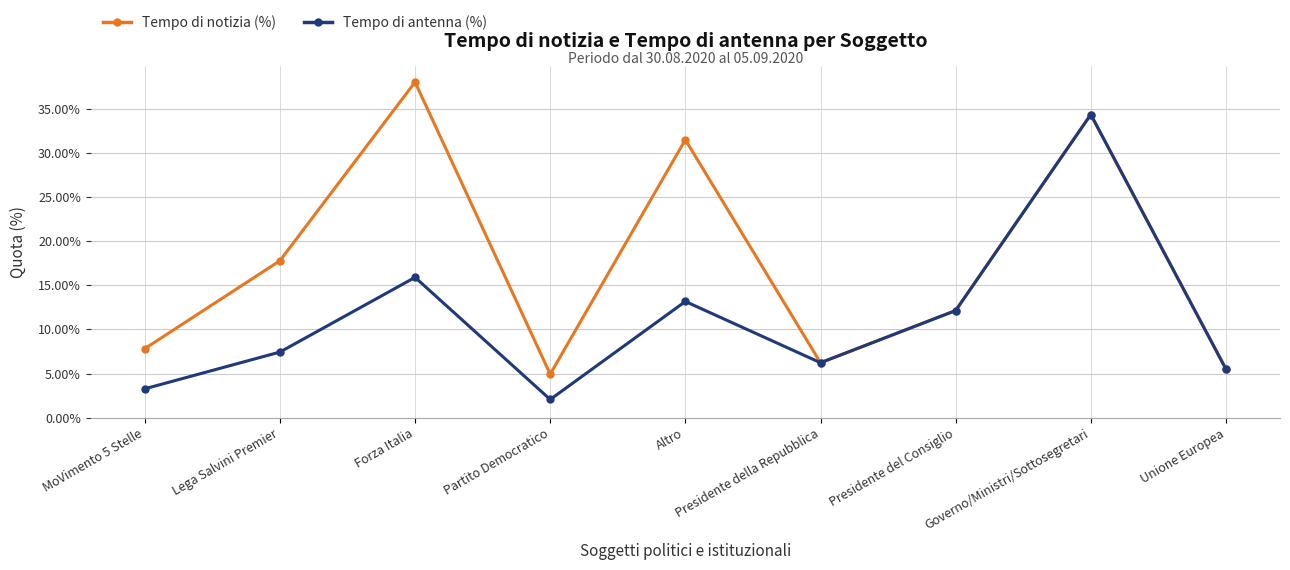

The Tempo di notizia (%) series shows 6.2 at Presidente della Repubblica. True or false?

True